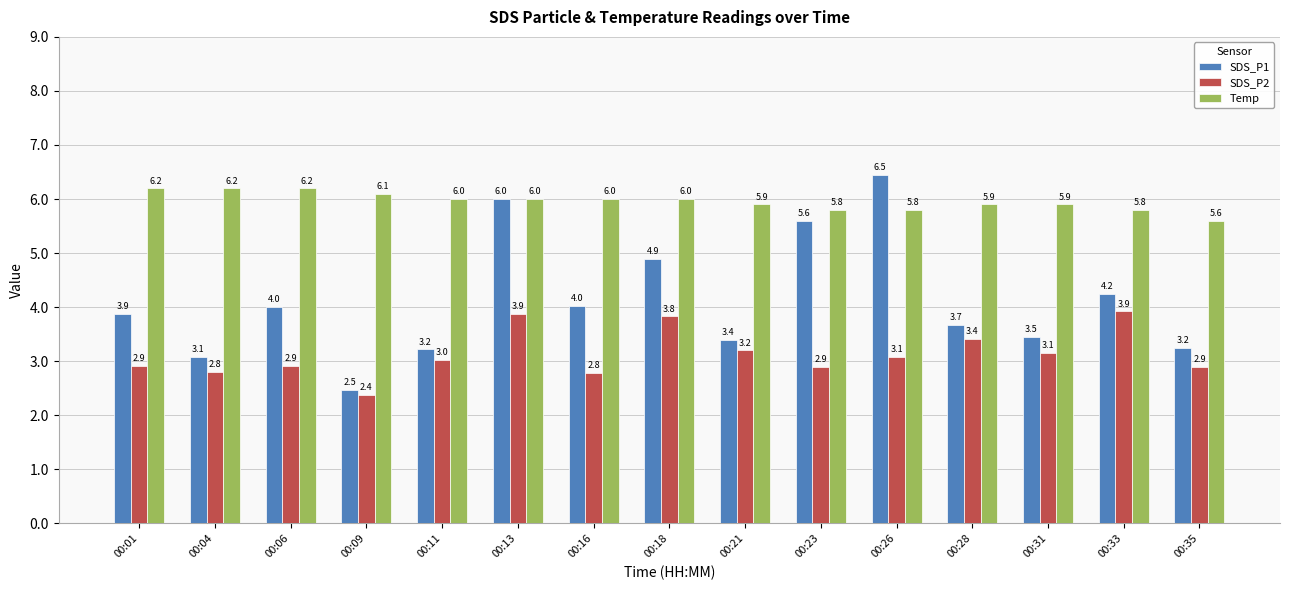

List the series in order of their peak value, lowest first.

SDS_P2, Temp, SDS_P1